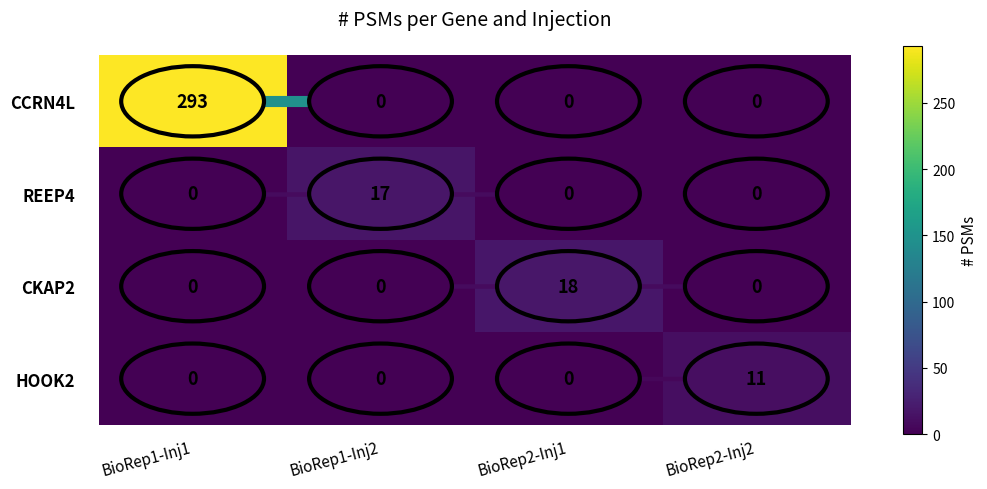

Which label corresponds to the largest value in the chart?

BioRep1-Inj1